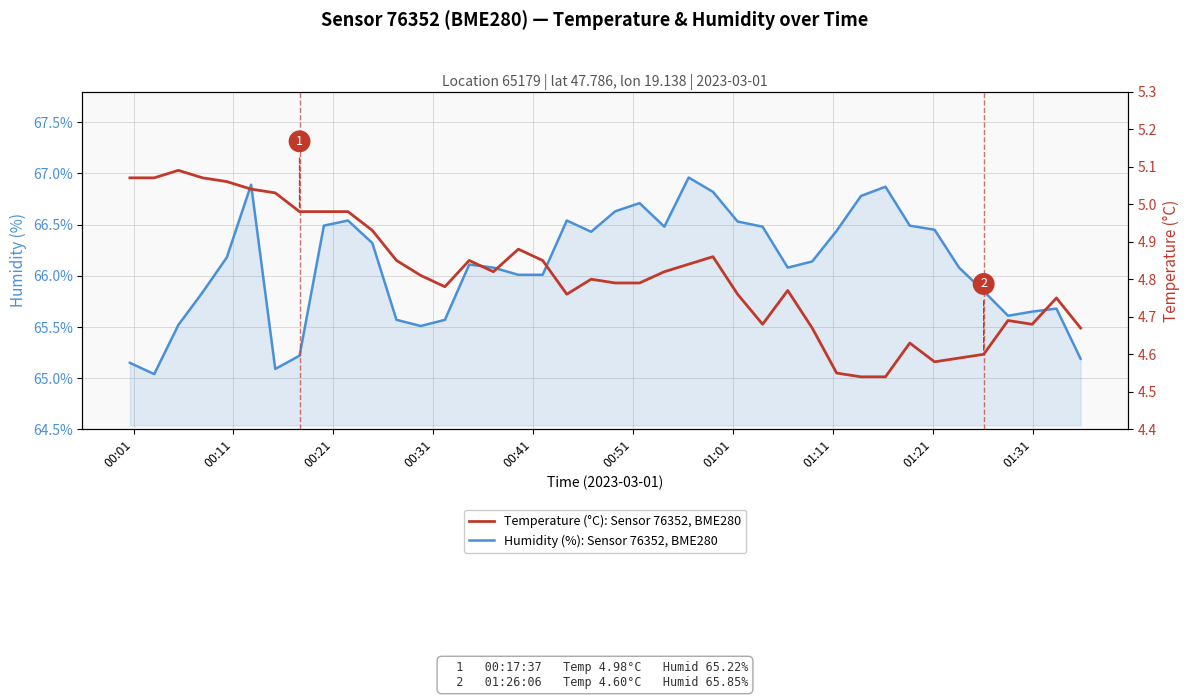

What is the greatest value displayed?

67.0